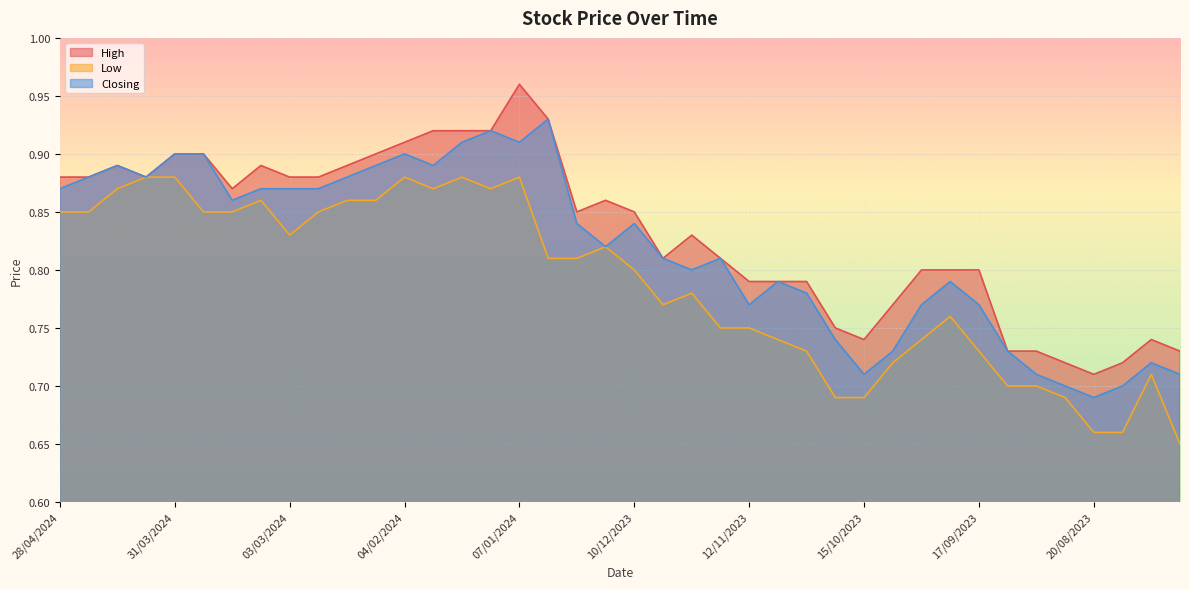

What value does the High series have at 18/02/2024?

0.9